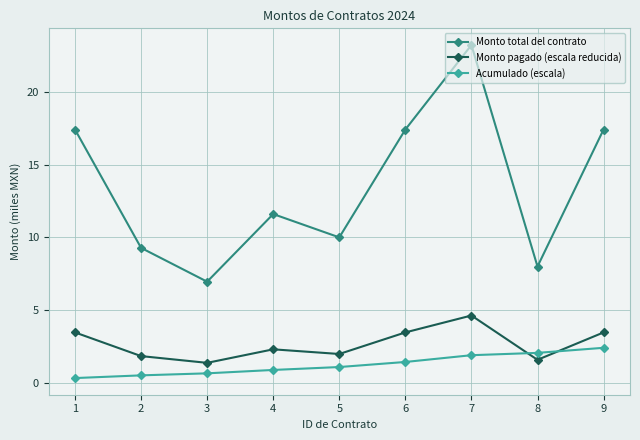

The value of Monto pagado (escala reducida) at 6 is 1.2. True or false?

False